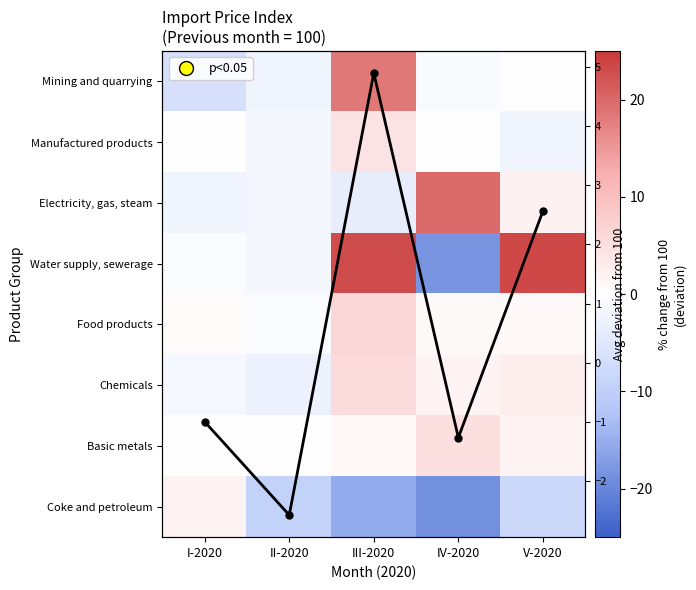

What is the average value of the Coke and petroleum series?

-10.0